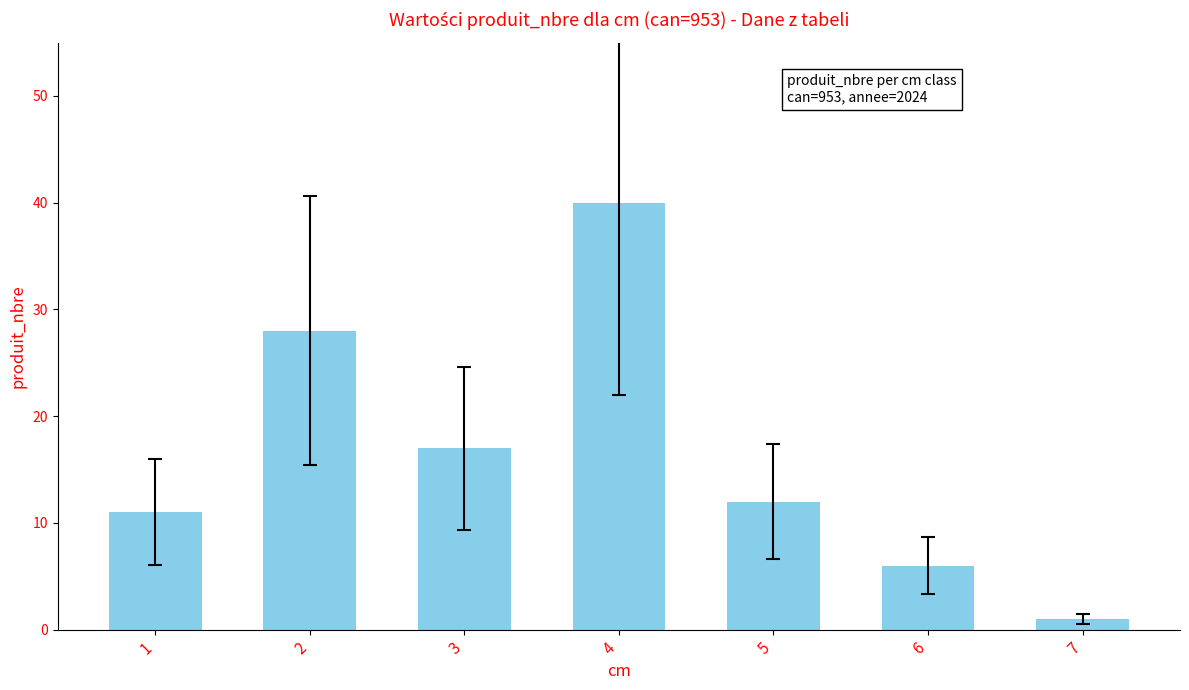

How many bars are there in total?

7